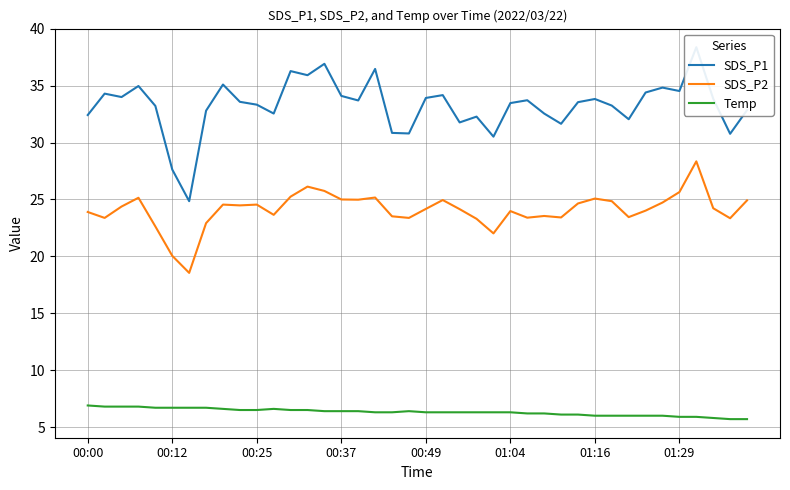

Is it true that SDS_P1 equals 32.4 at 00:00?

True